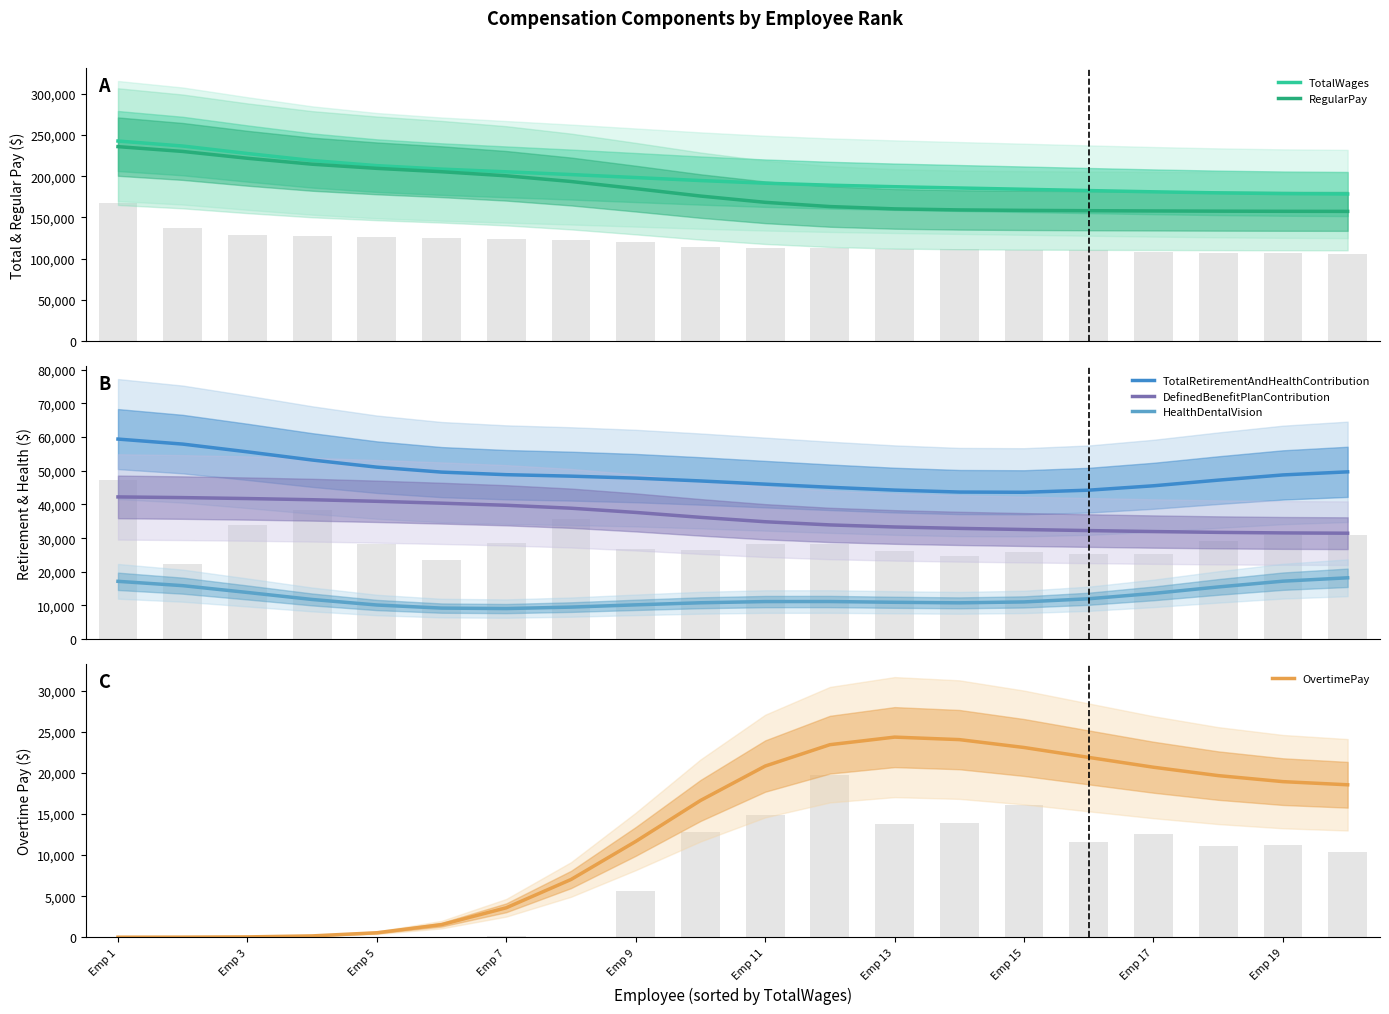

How many categories are shown in the chart?

20